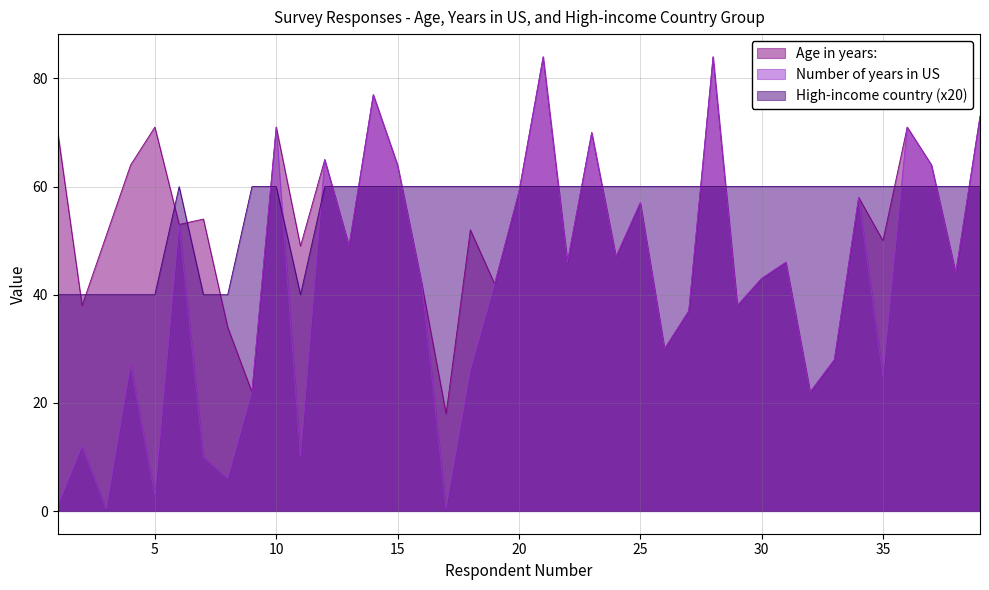

What is the value of the Age in years: point at the 10th from the left?

71.0